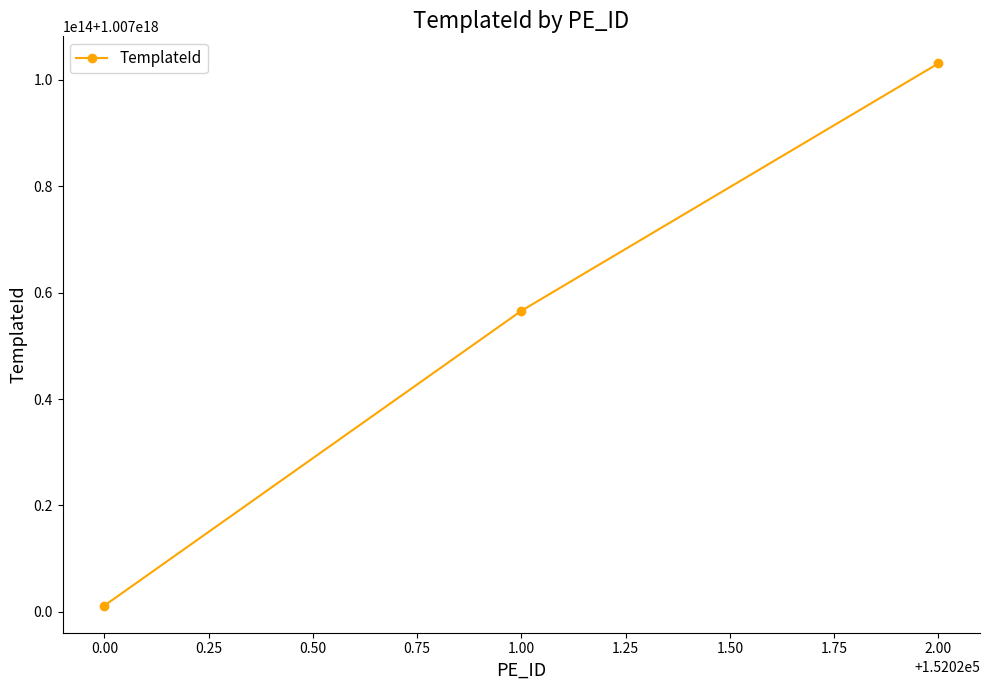

Does the chart have visible grid lines?

No